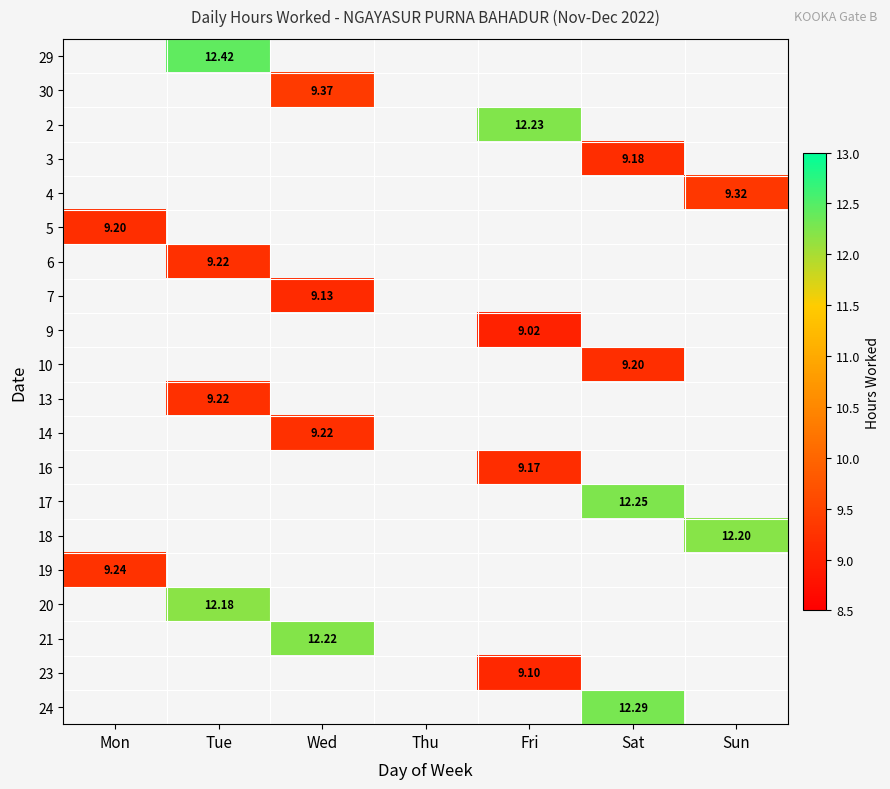

Is the value of 18 at Mon greater than the value of 5 at Fri?

No